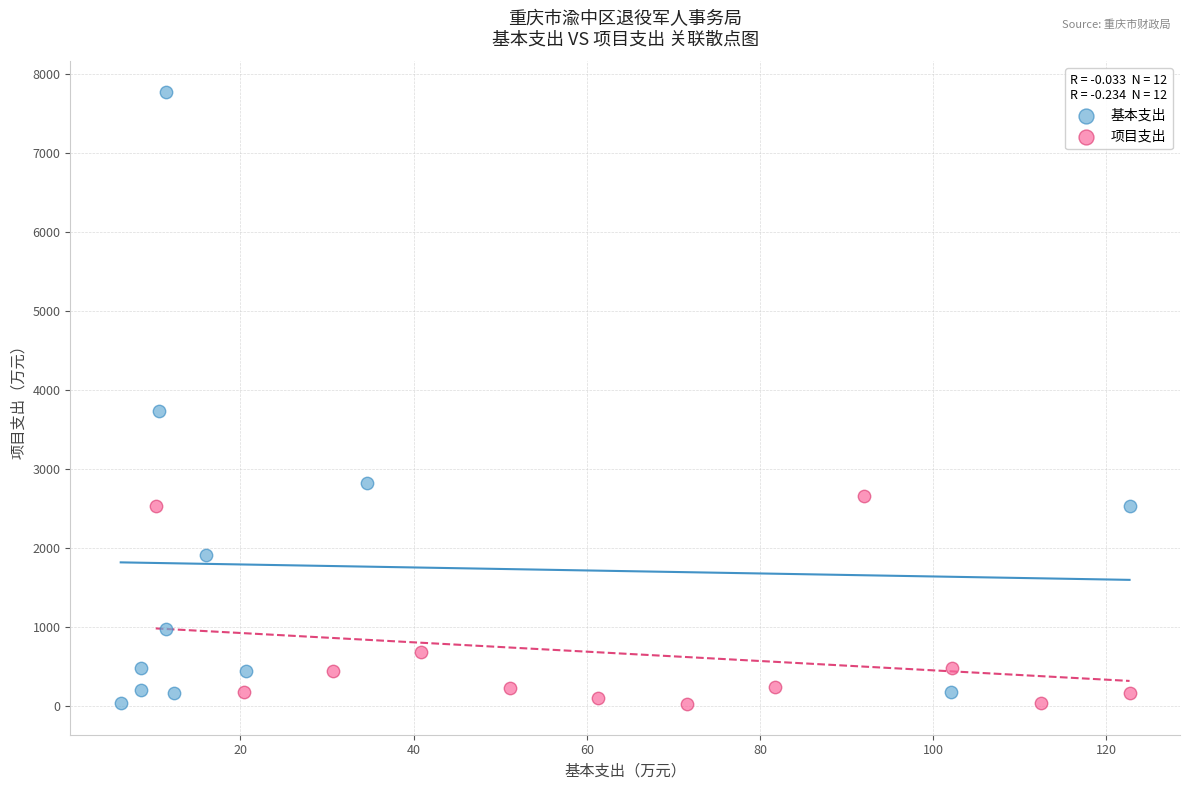

What are all the series names shown in the legend?

基本支出, 项目支出